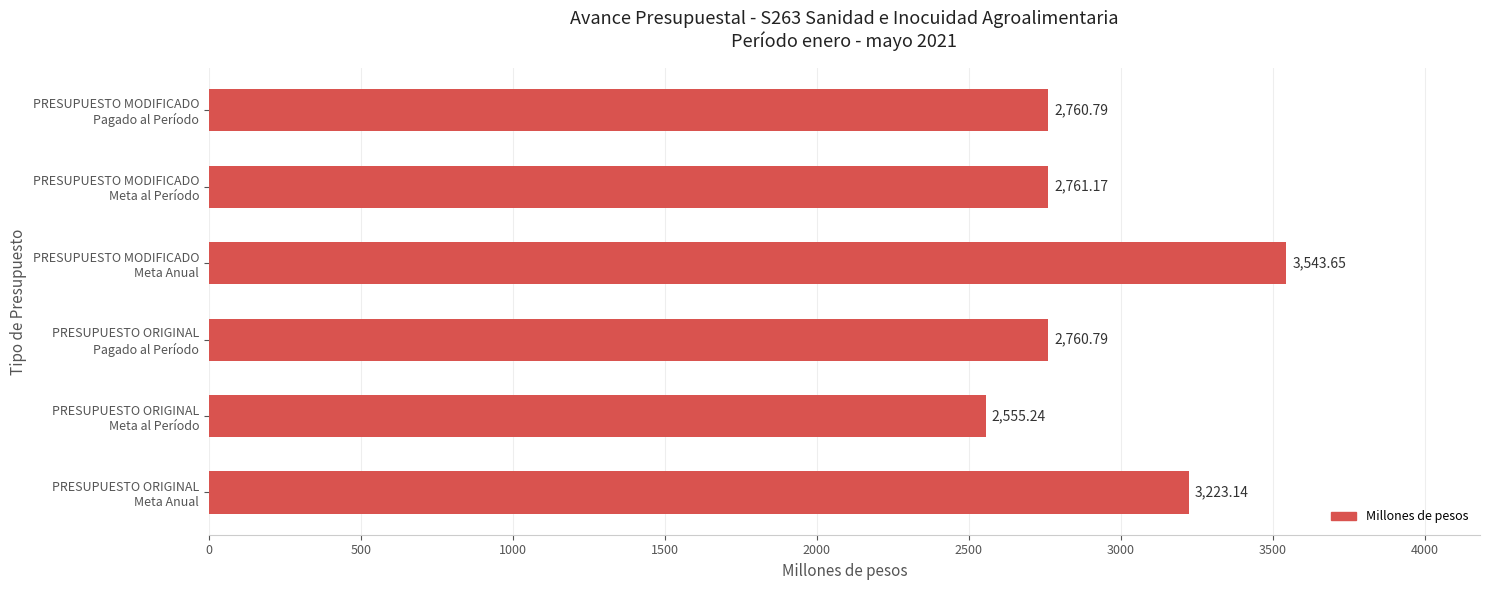

What is the difference between the maximum and minimum values?

988.4